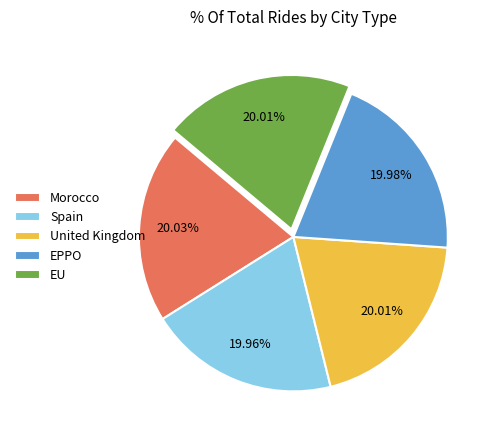

What percentage do EU and EPPO together represent?

40.0%